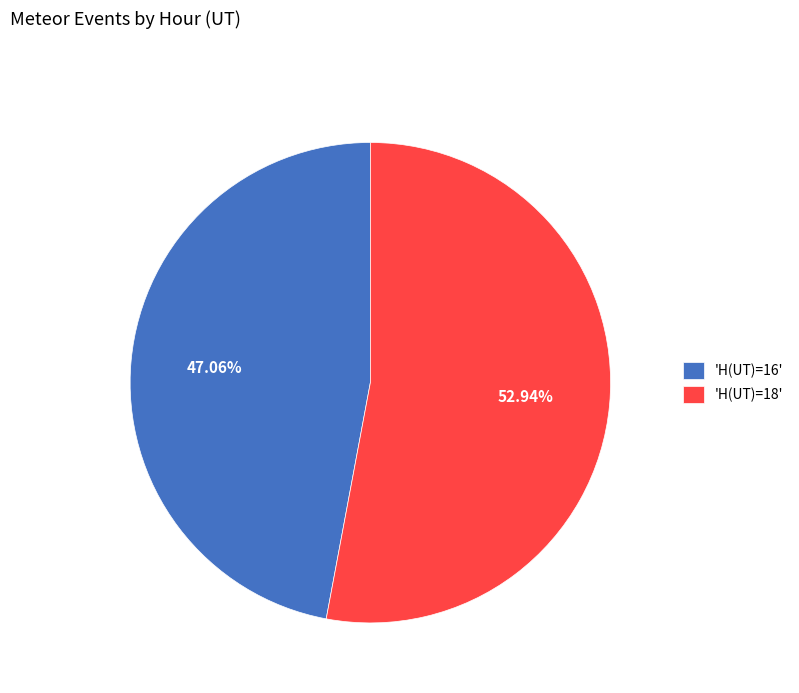

Rank the categories by value from highest to lowest.

'H(UT)=18', 'H(UT)=16'